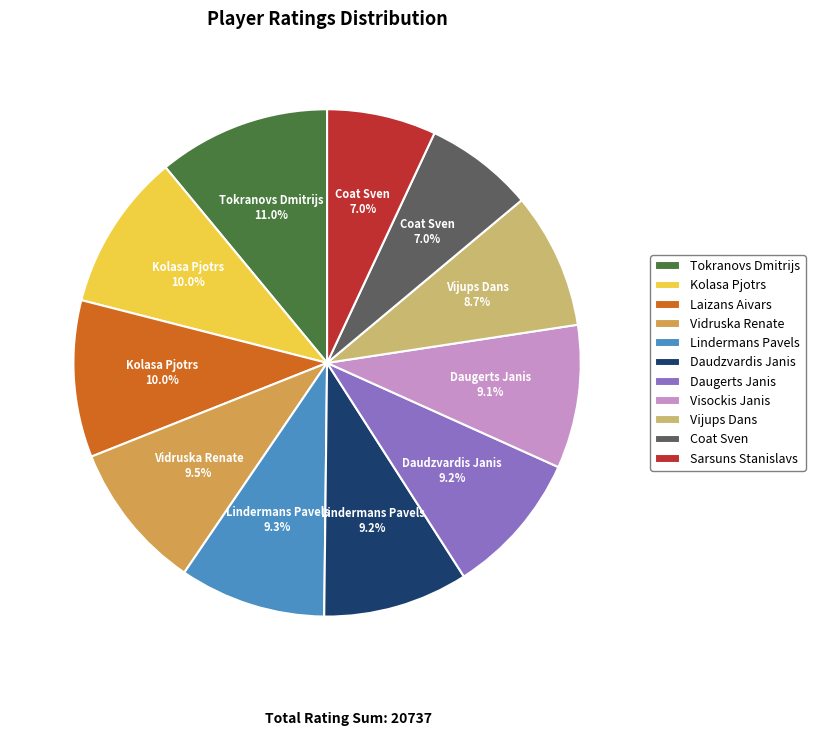

Is there any slice that represents more than half of the pie?

No